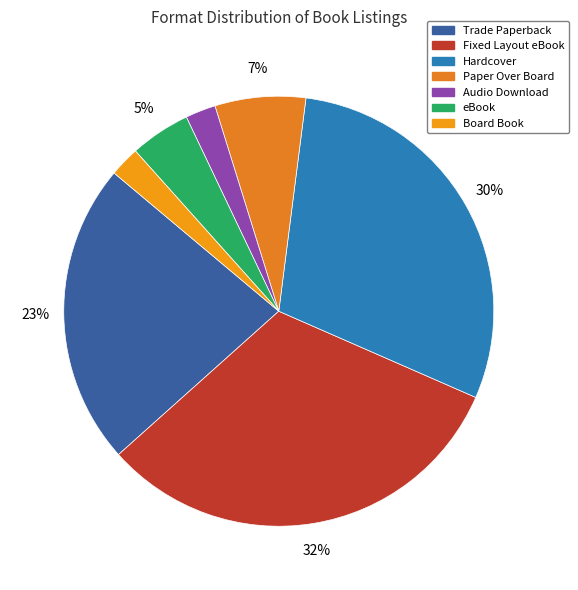

True or false: eBook accounts for 13% of the total.

False